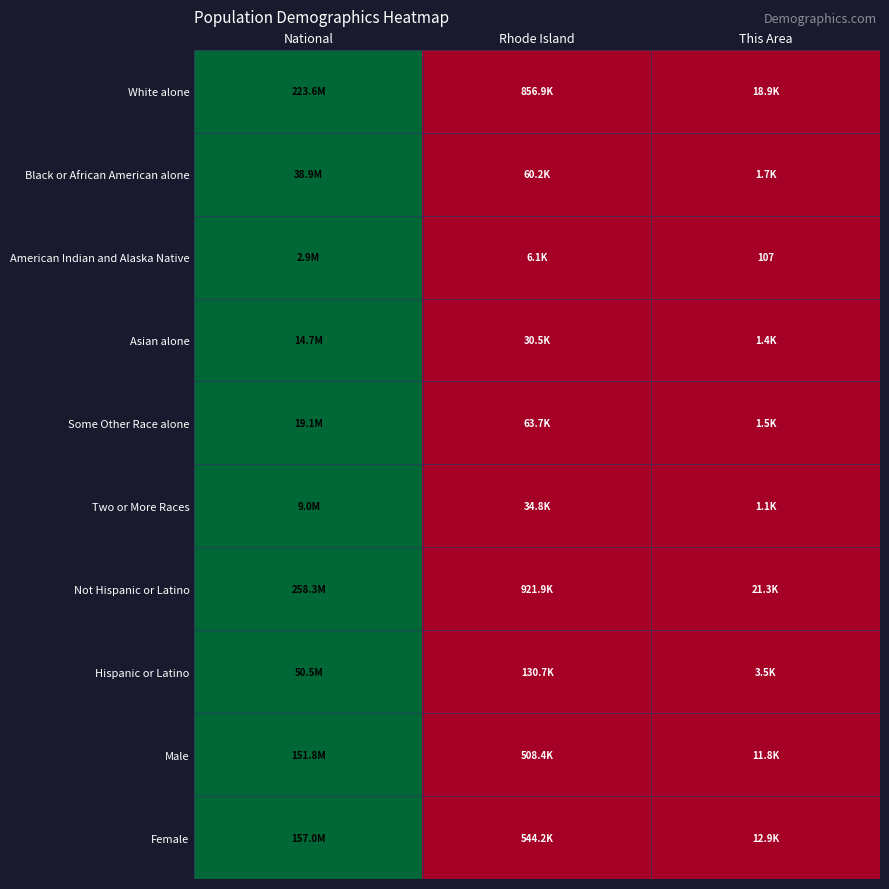

Is the value of Female at This Area greater than the value of Black or African American alone at National?

No